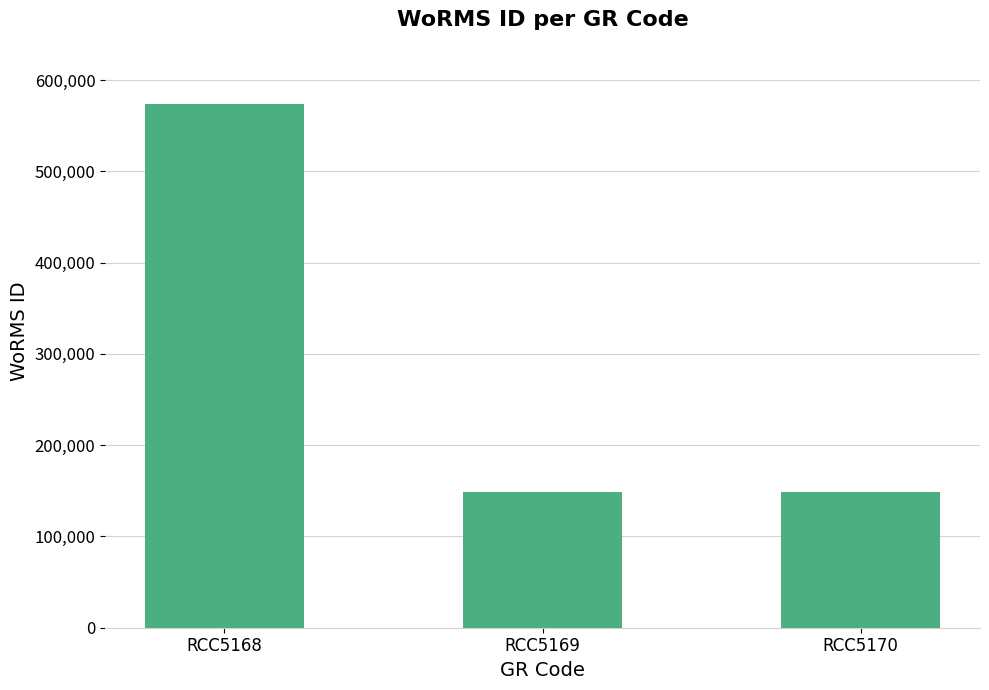

At which category does the chart reach its peak across all series?

RCC5168